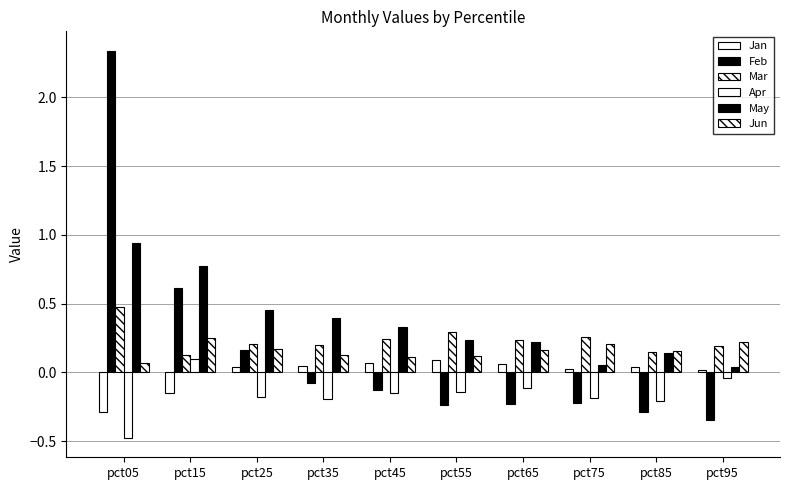

How many Jun values are between 0 and 1?

10